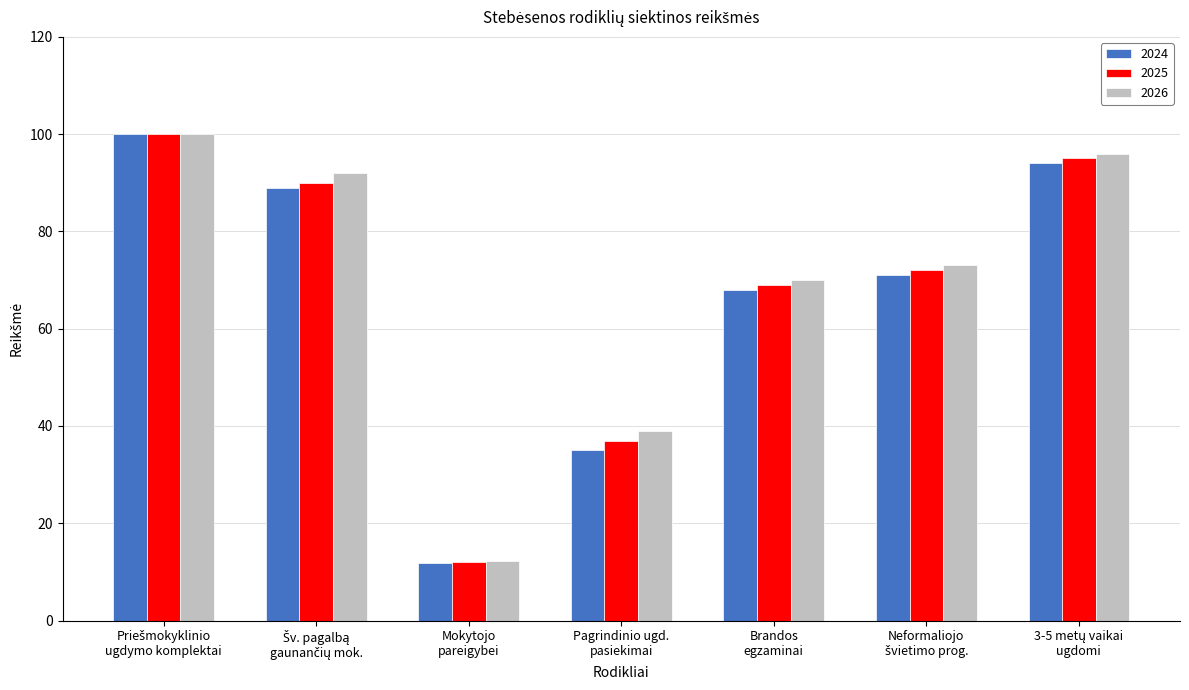

What is the lowest value of the 2026 series?

12.2